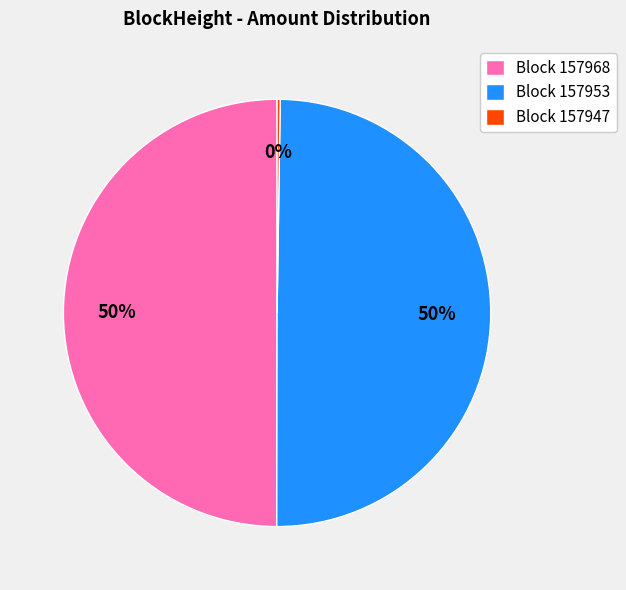

To the nearest percent, what is the average slice percentage?

33%